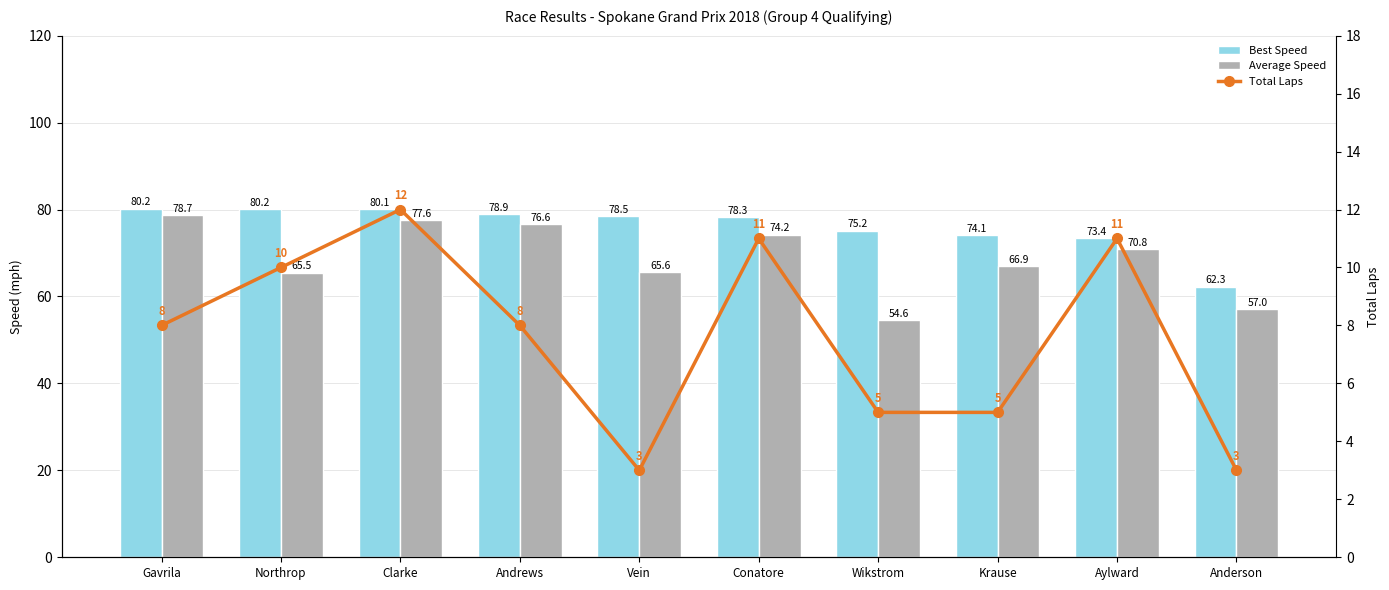

Is it true that Total Laps equals 3.0 at Anderson?

True